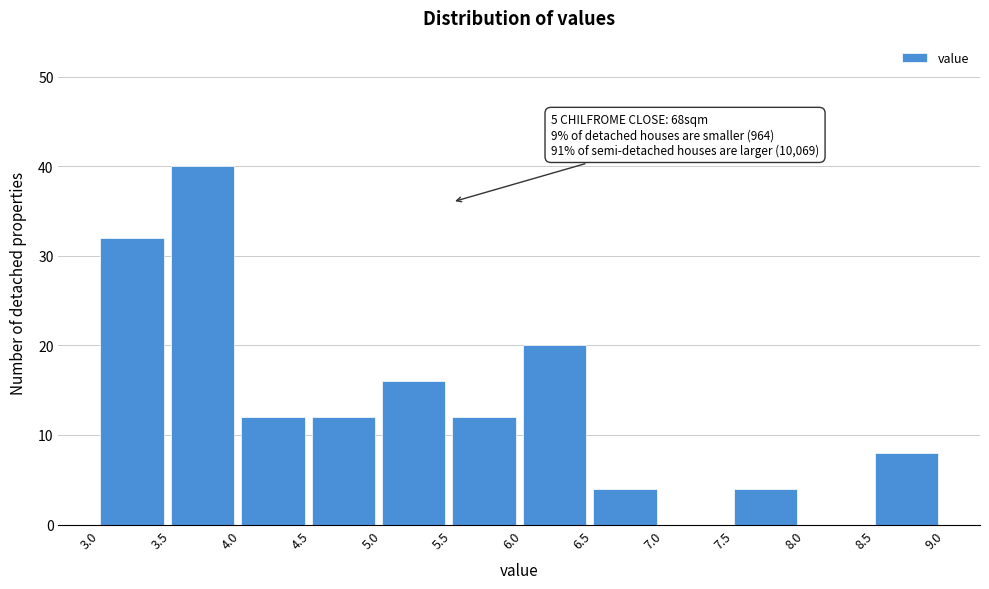

Which range on the x-axis has the tallest bar?

3.5 to 4.0